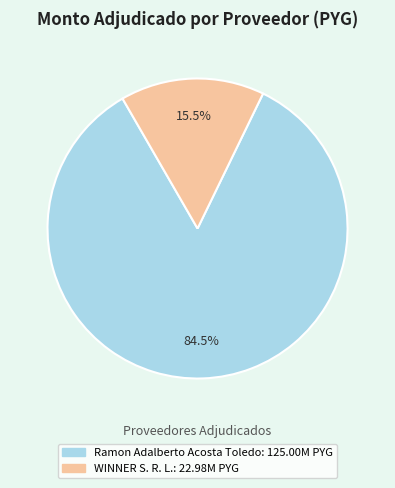

Between Ramon Adalberto Acosta Toledo and WINNER S. R. L., which is larger?

Ramon Adalberto Acosta Toledo